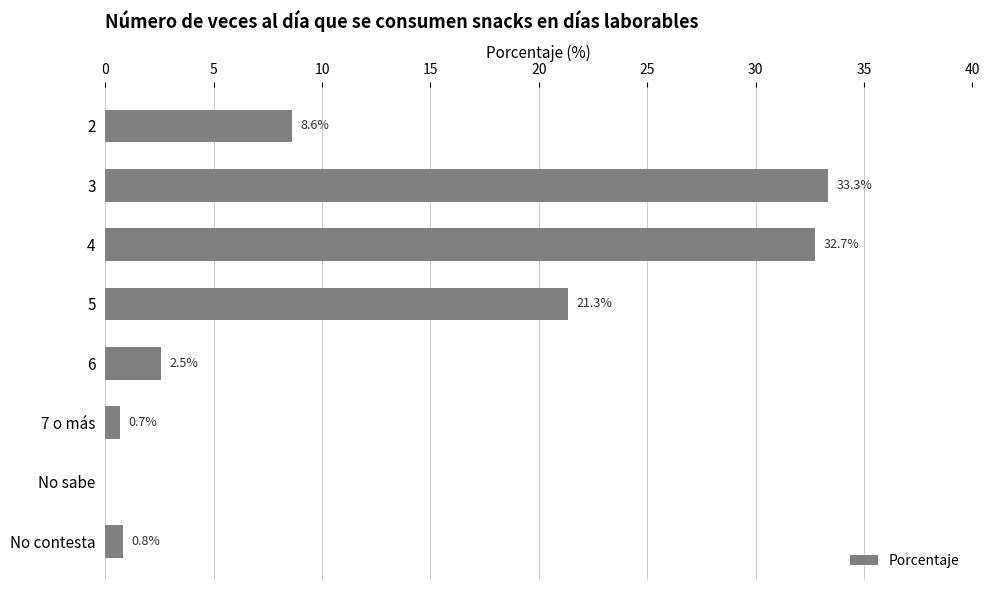

What is the maximum value shown in the chart?

33.3